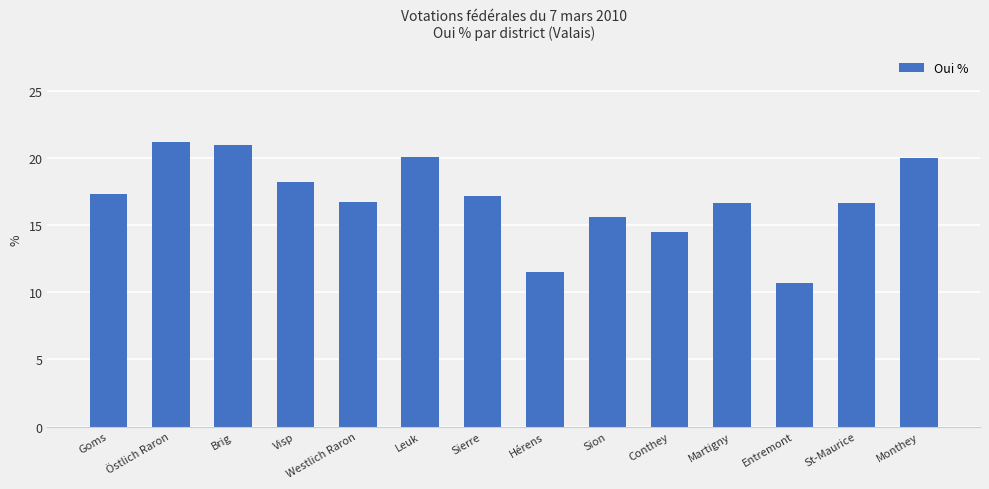

What is the minimum value shown in the chart?

10.7